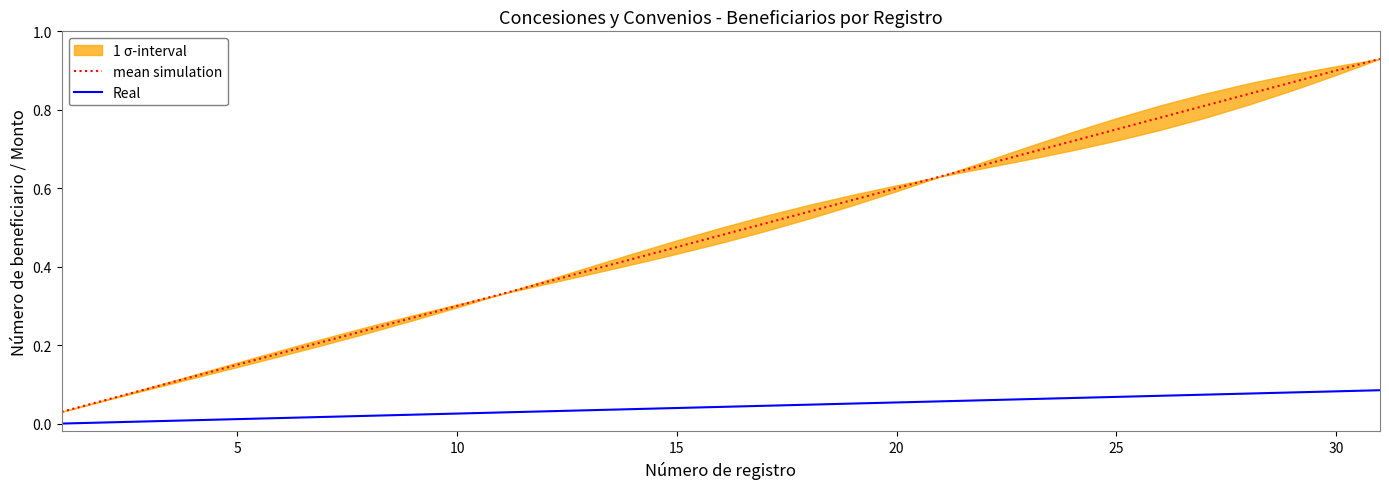

How many values in the Real series exceed 0?

30